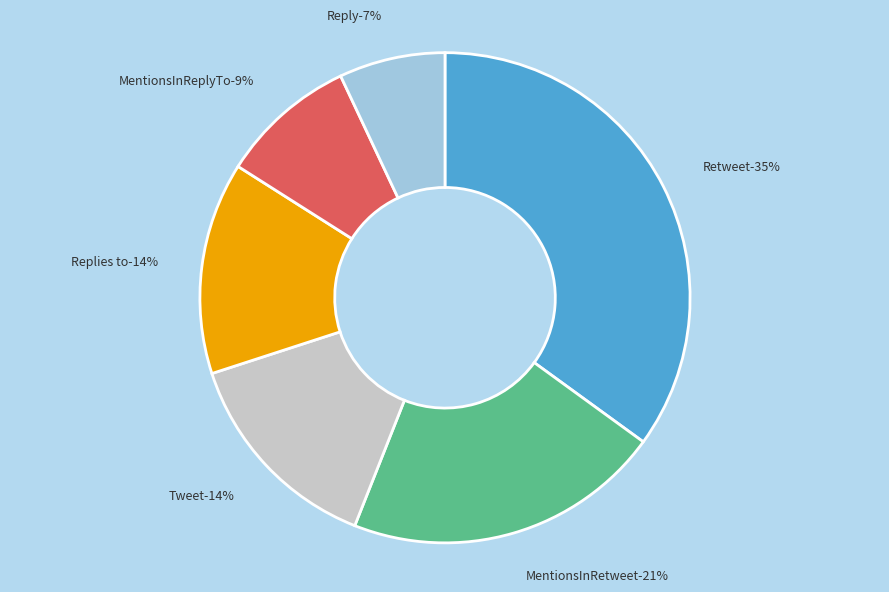

How much of the chart is everything except Retweet?

65.0%